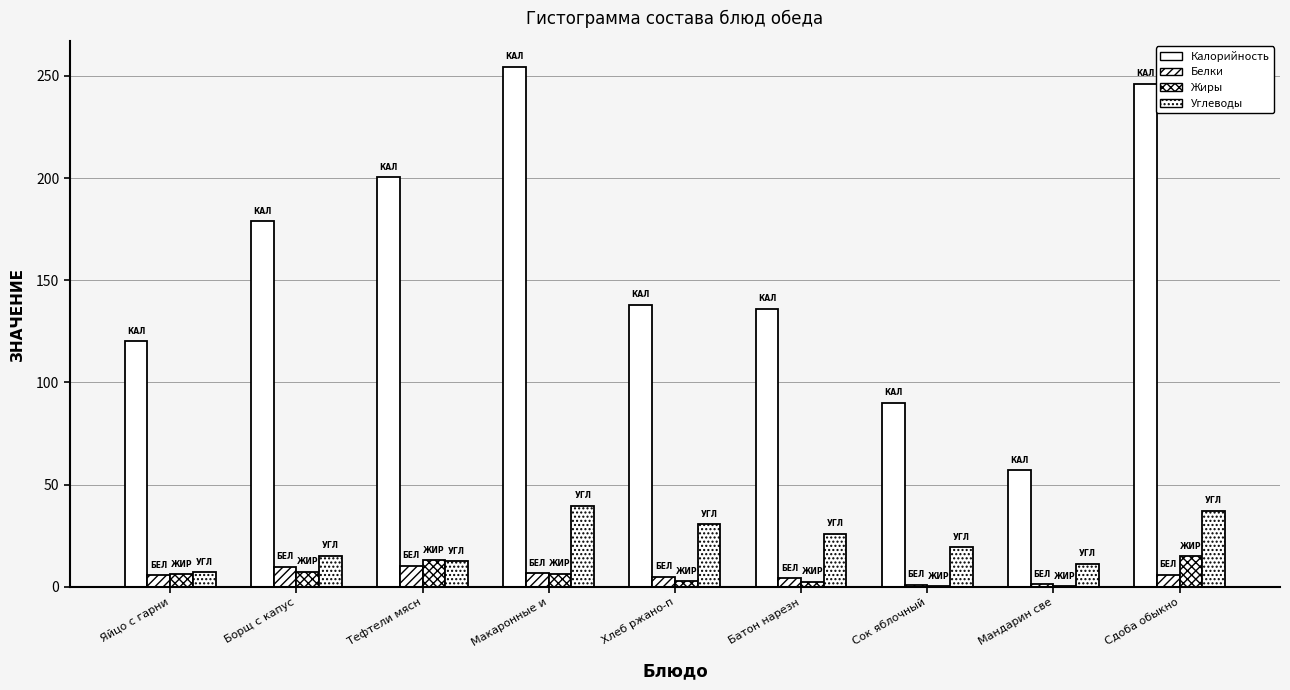

How many distinct data groups are displayed?

4